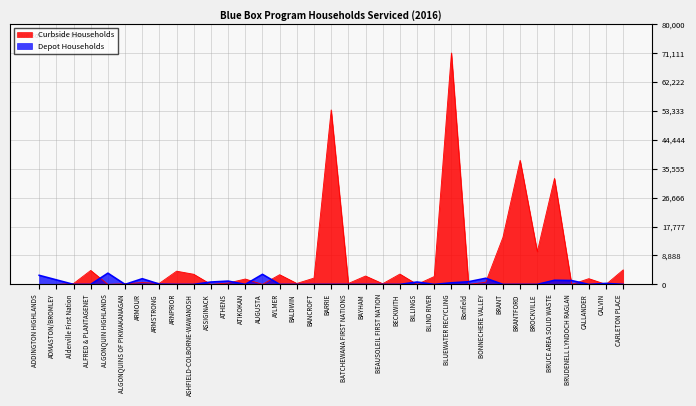

Which series has the largest range (max minus min)?

Curbside Households